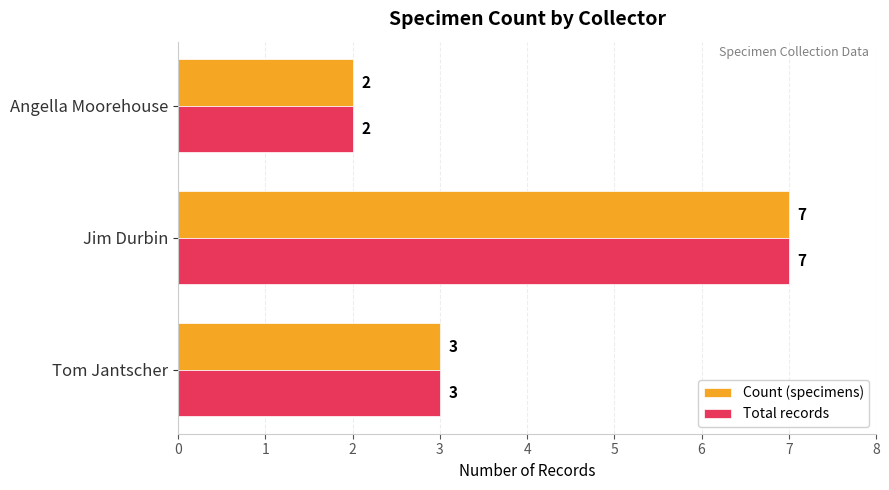

What is the difference between the maximum and second lowest values in the Count (specimens) series?

4